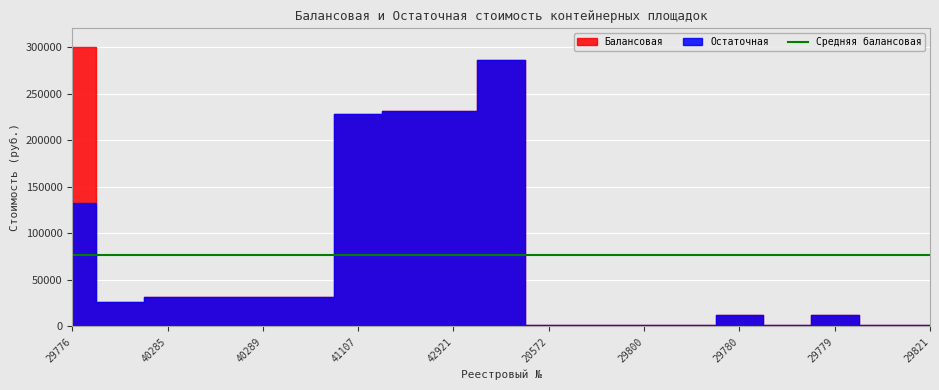

At which category does Балансовая reach its first local valley?

40291